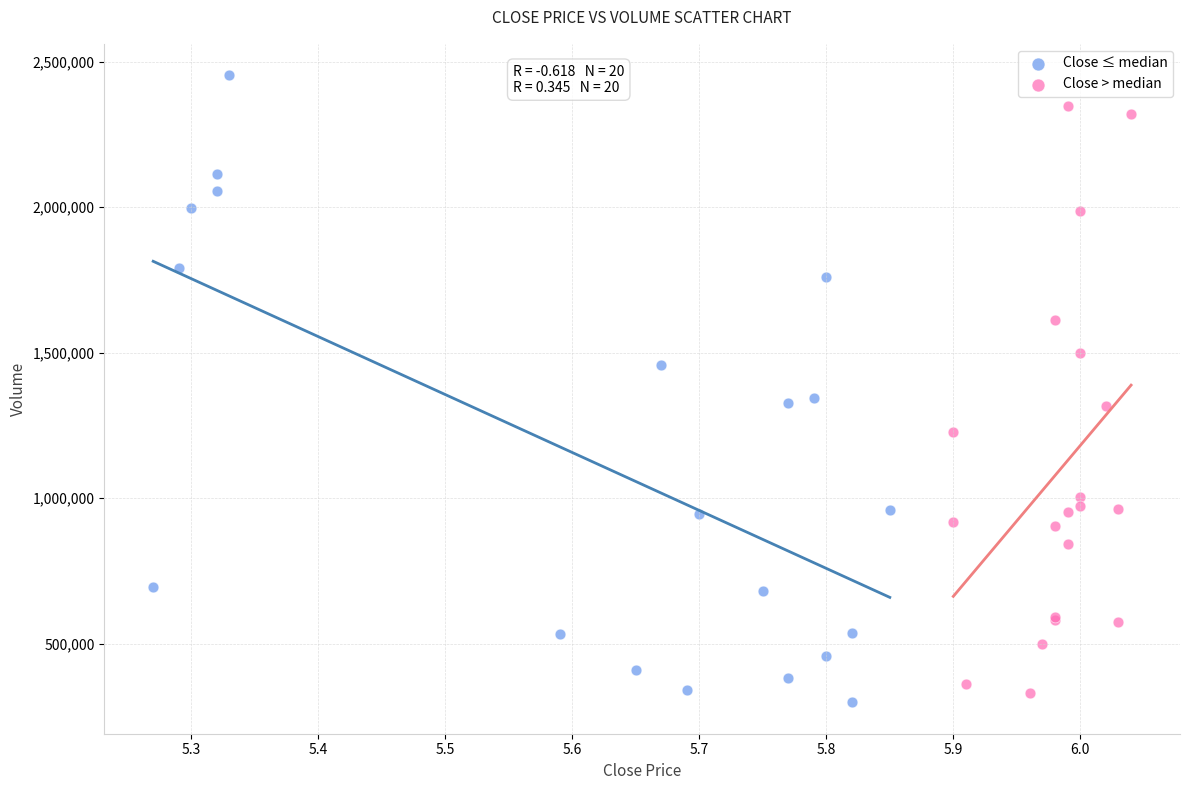

Which series reaches the maximum Y coordinate?

Close ≤ median